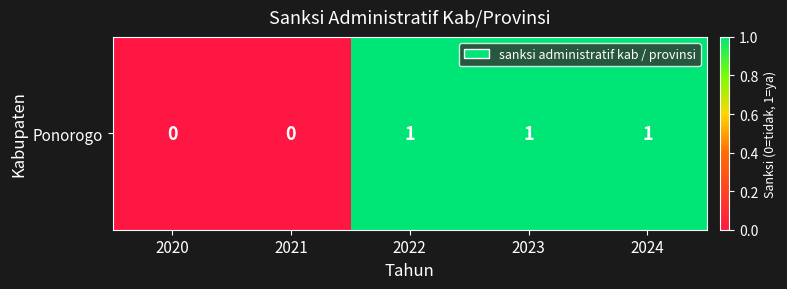

How many values are between 0 and 1?

5